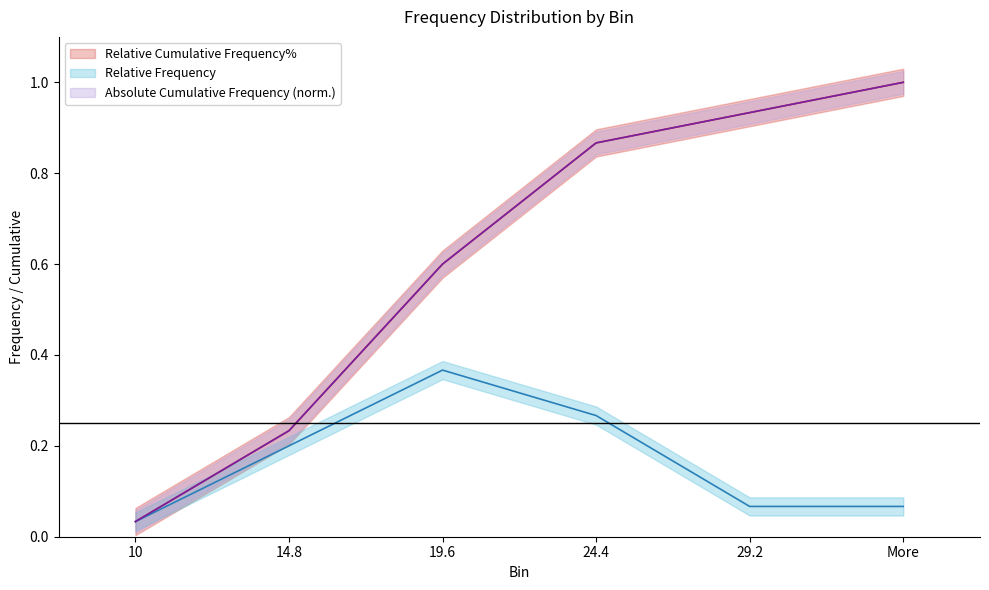

Is this an area chart (filled region under the line)?

No